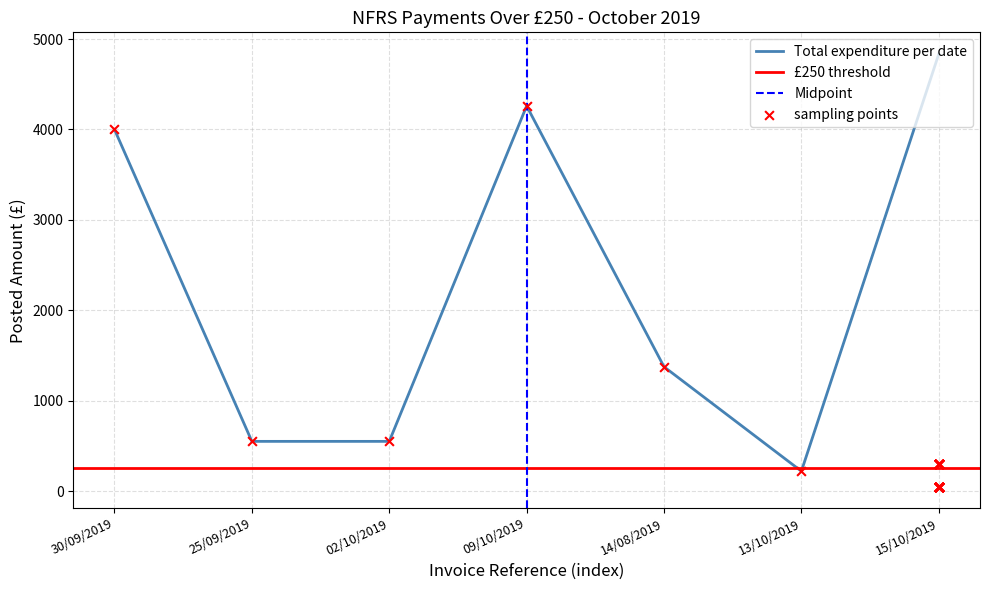

True or false: Total expenditure per date has a value of 2471.7 at 14/08/2019.

False